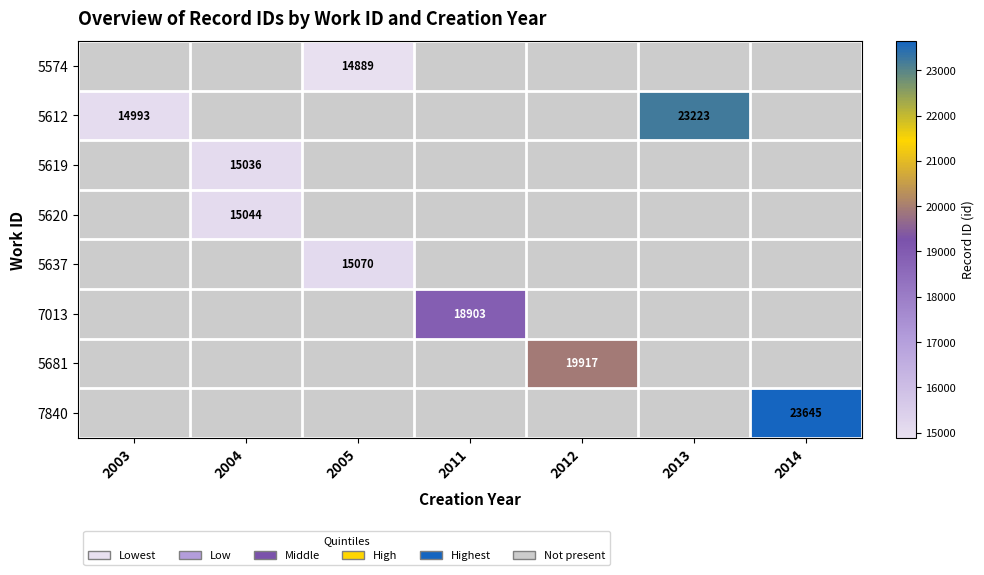

Is it true that 5612 equals 38469 at 2013?

False